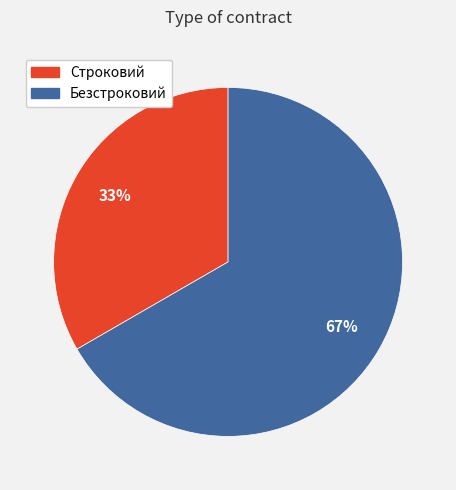

To the nearest percent, what is the average slice percentage?

50%